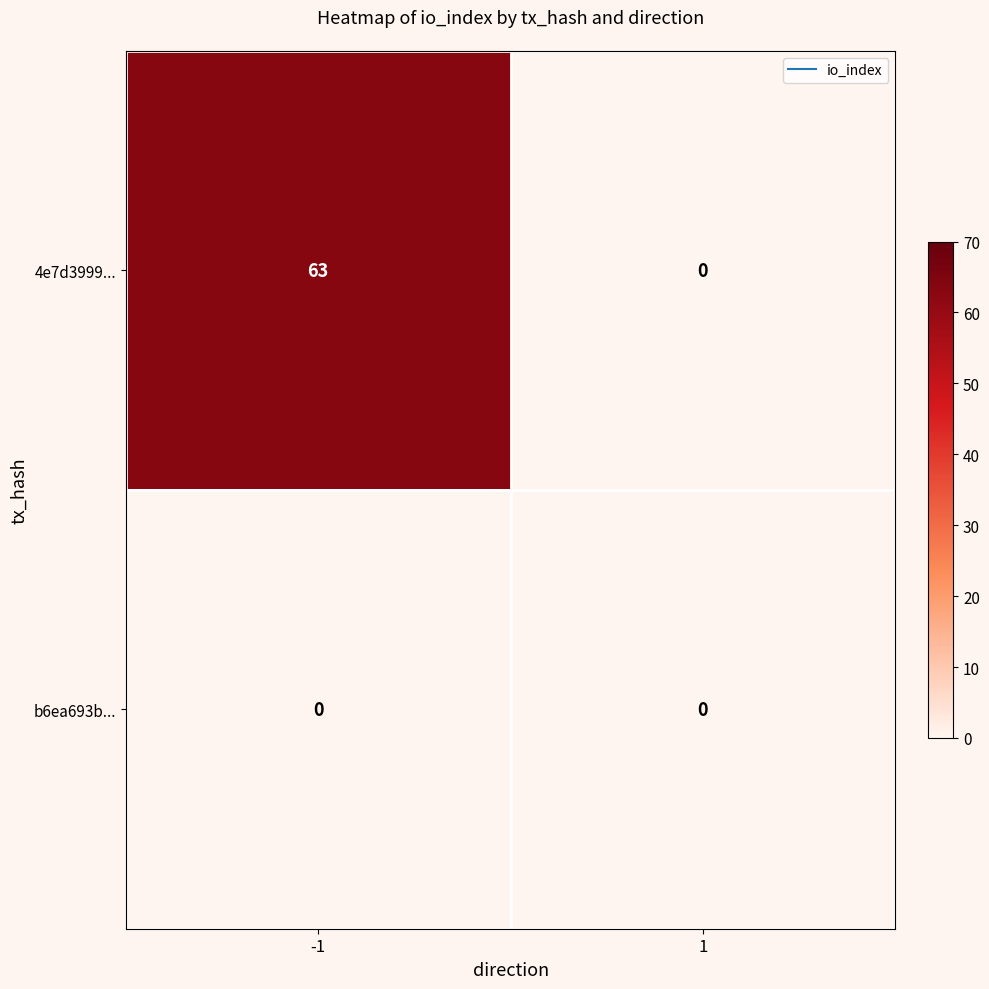

The 4e7d3999... series shows 0 at 1. True or false?

True